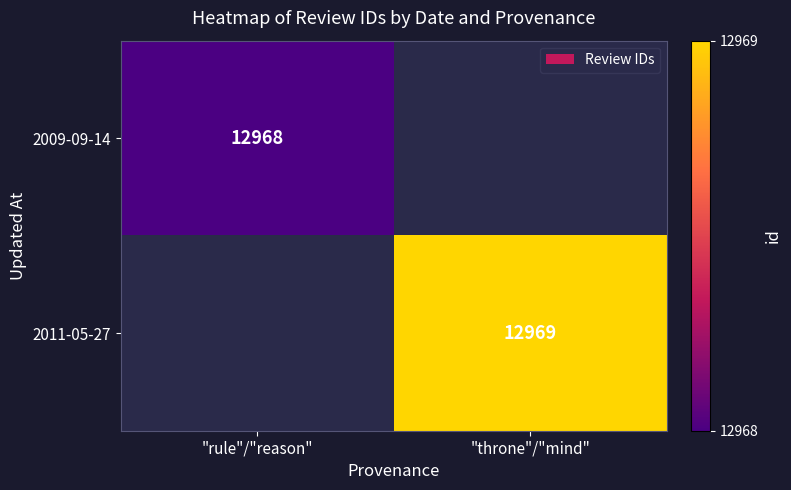

The 2011-05-27 series shows 21745 at "throne"/"mind". True or false?

False